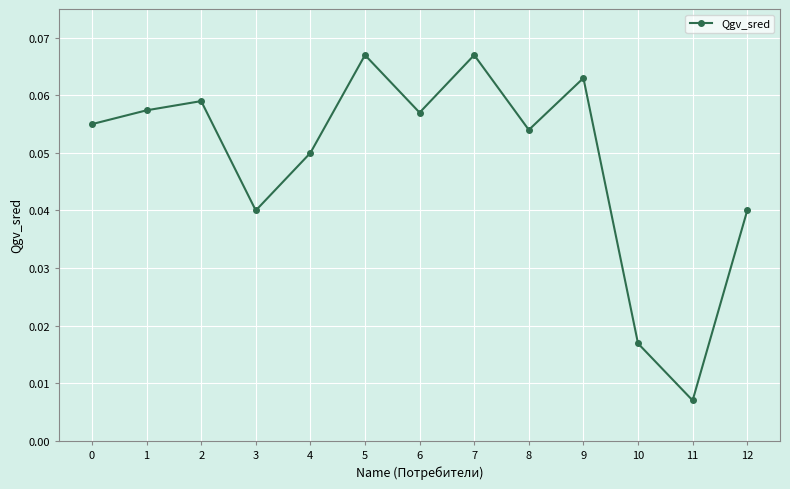

At which category does the chart reach its minimum across all series?

11